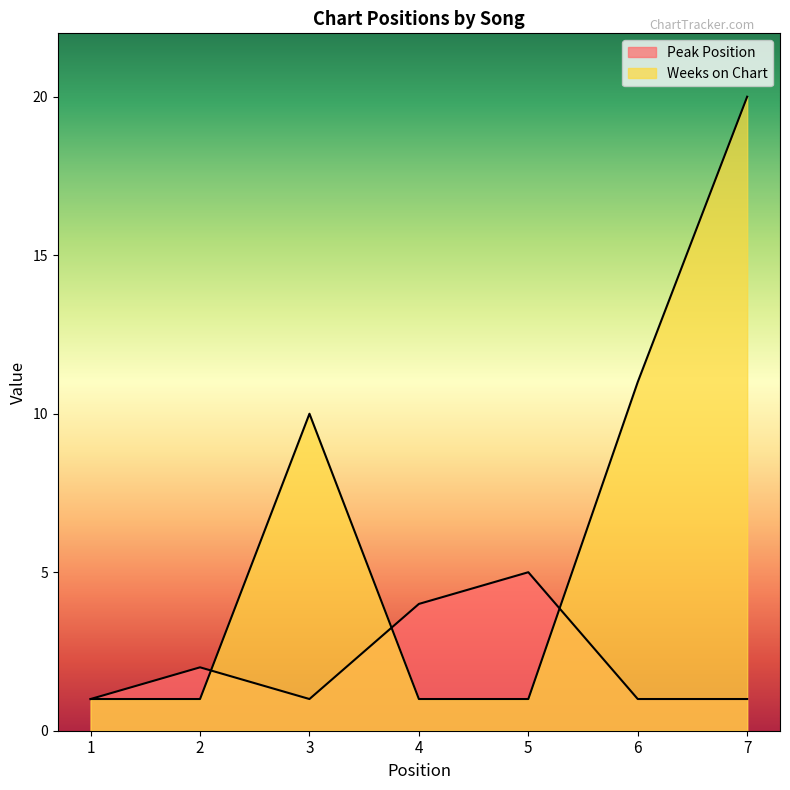

Reading right to left, list all the values displayed in this chart.

Peak Position: 1	1	5	4	1	2	1
Weeks on Chart: 20	11	1	1	10	1	1